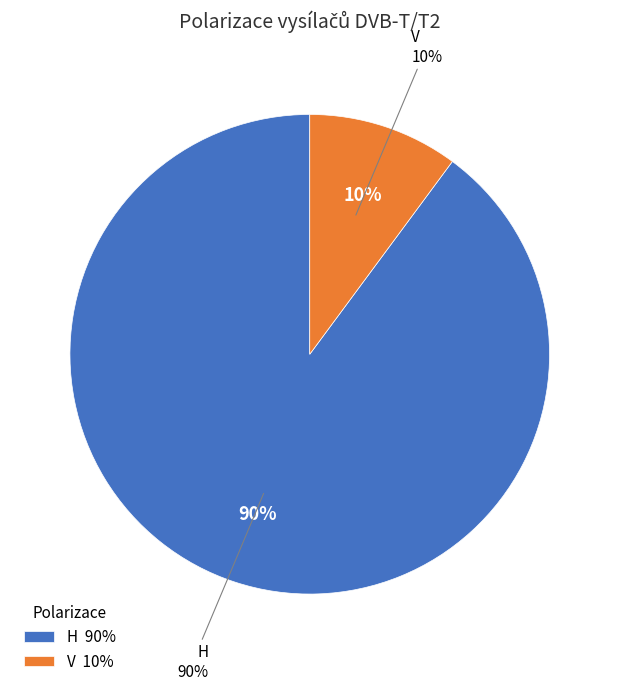

Do V and H together represent more than half of the pie?

Yes